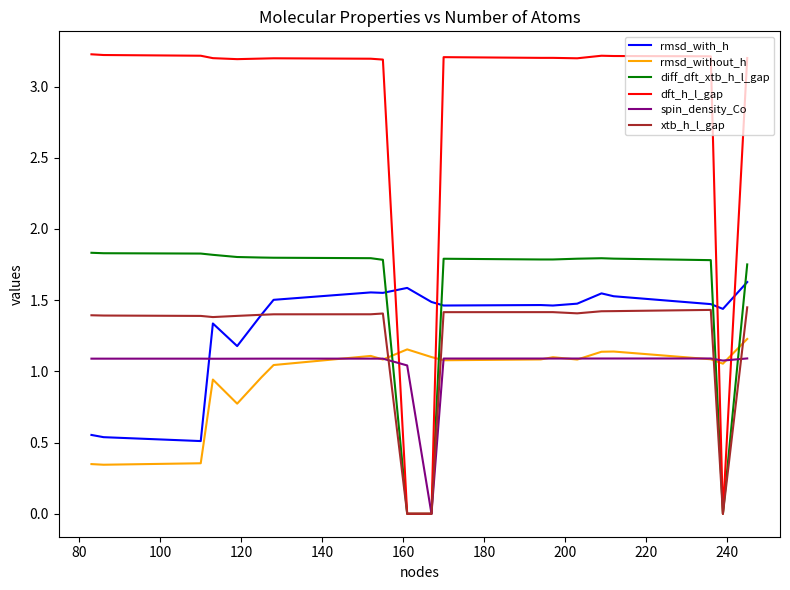

True or false: xtb_h_l_gap and spin_density_Co intersect in this chart.

True